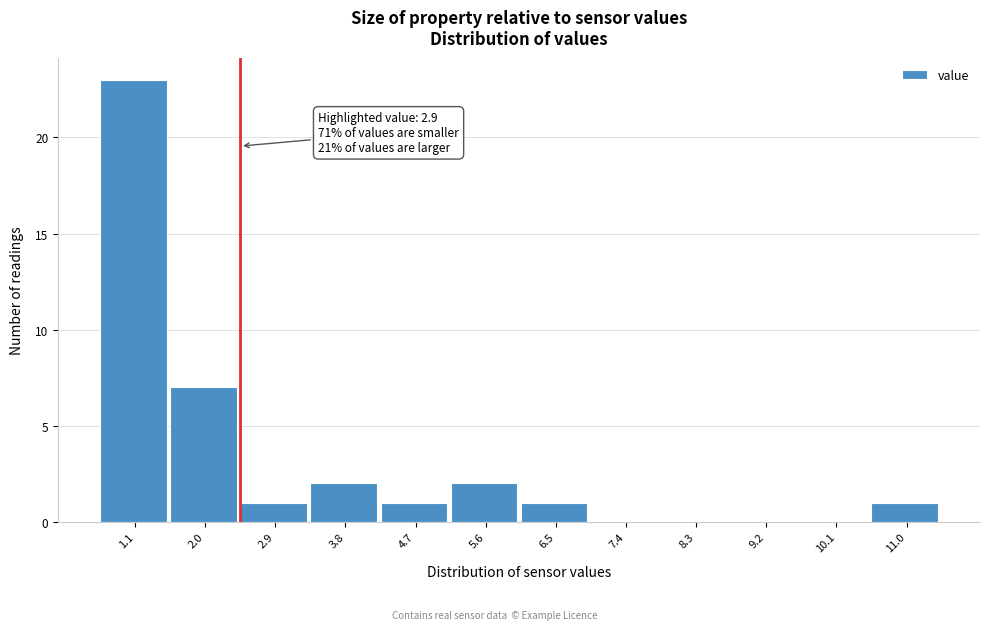

Reading left to right, transcribe all the data shown in this chart.

1.1=23	2.0=7	2.9=1	3.8=2	4.7=1	5.6=2	6.5=1	7.4=0	8.3=0	9.2=0	10.1=0	11.0=1